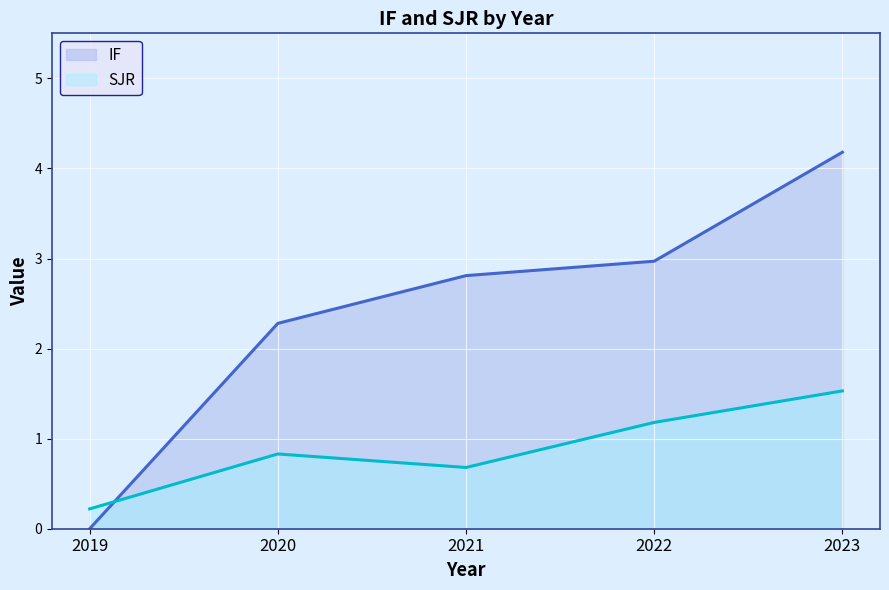

How many data points in IF are less than 2?

1